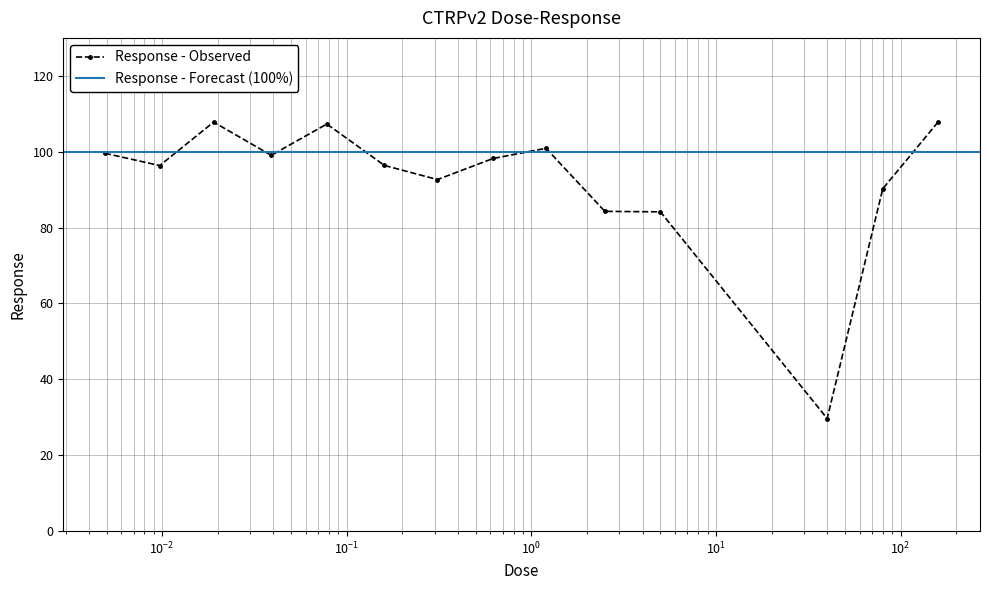

Reading left to right, what are all the values shown in this chart?

99.6	96.3	107.8	99.0	107.3	96.4	92.7	98.2	100.9	84.3	84.2	29.7	90.2	107.9